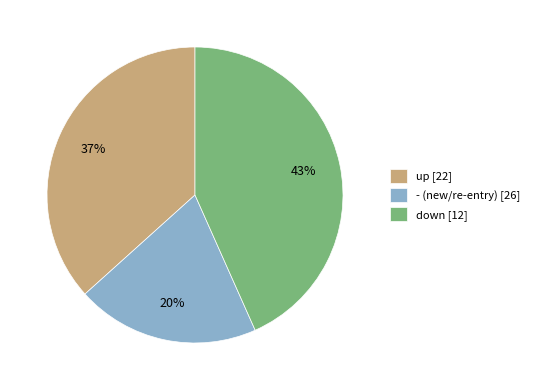

Rank the categories by value from highest to lowest.

down [12], up [22], - (new/re-entry) [26]